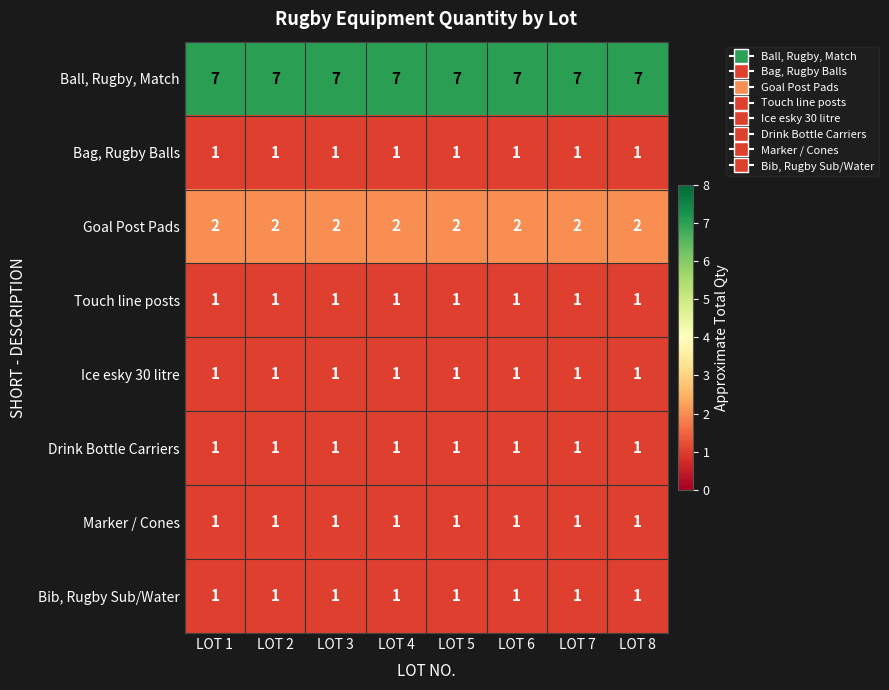

What is the sum of all Touch line posts values?

8